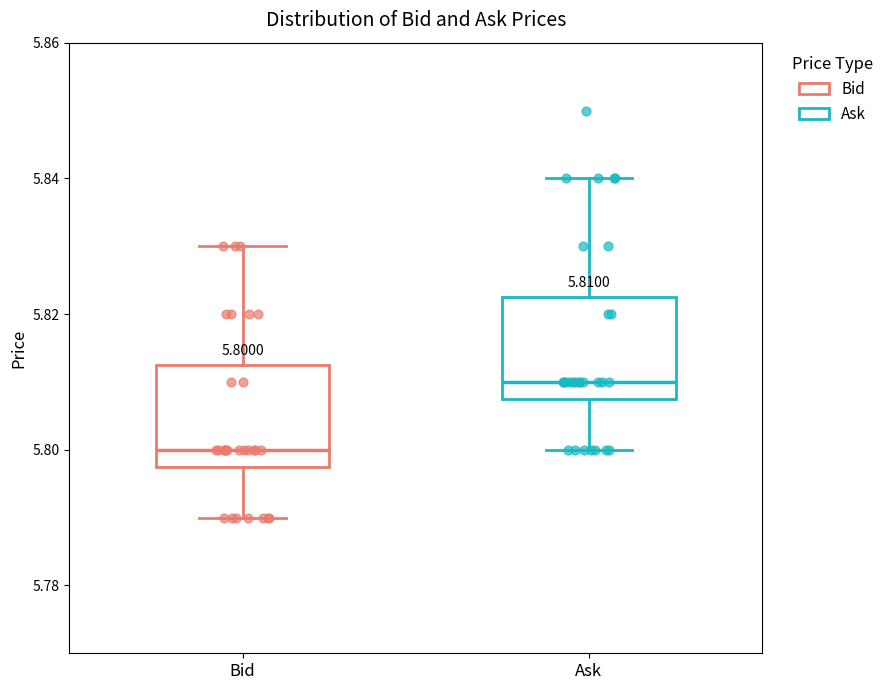

Which box has the highest median line?

Ask